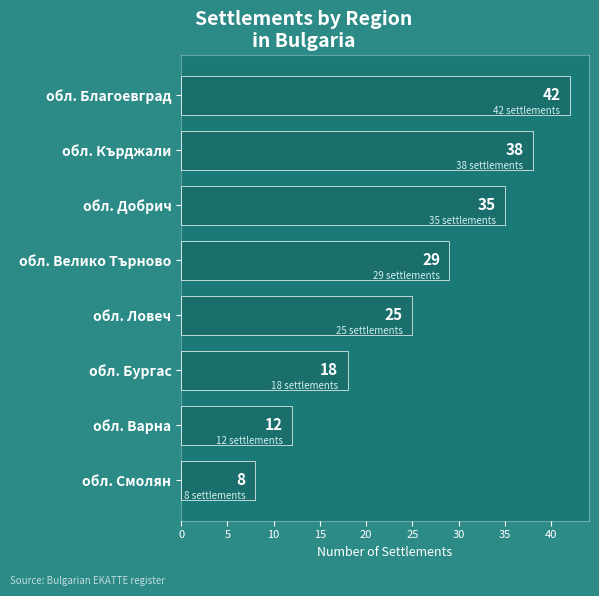

Rank the categories by value from lowest to highest.

обл. Смолян, обл. Варна, обл. Бургас, обл. Ловеч, обл. Велико Търново, обл. Добрич, обл. Кърджали, обл. Благоевград